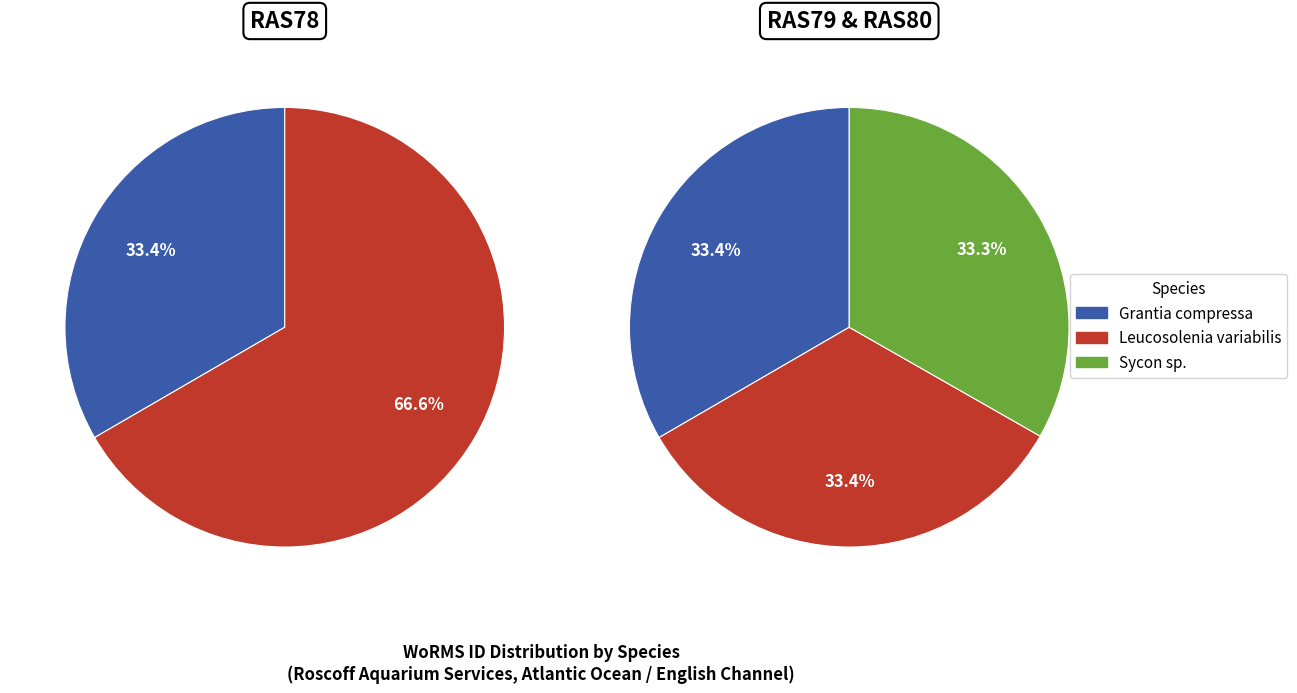

The Grantia compressa slice represents 33% of the pie. True or false?

True